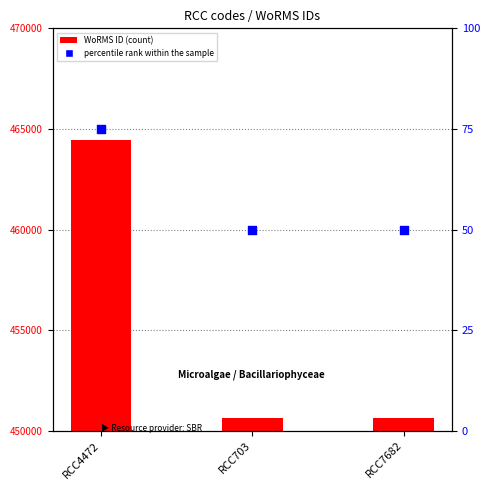

At which category is the sum across all series the highest?

RCC4472